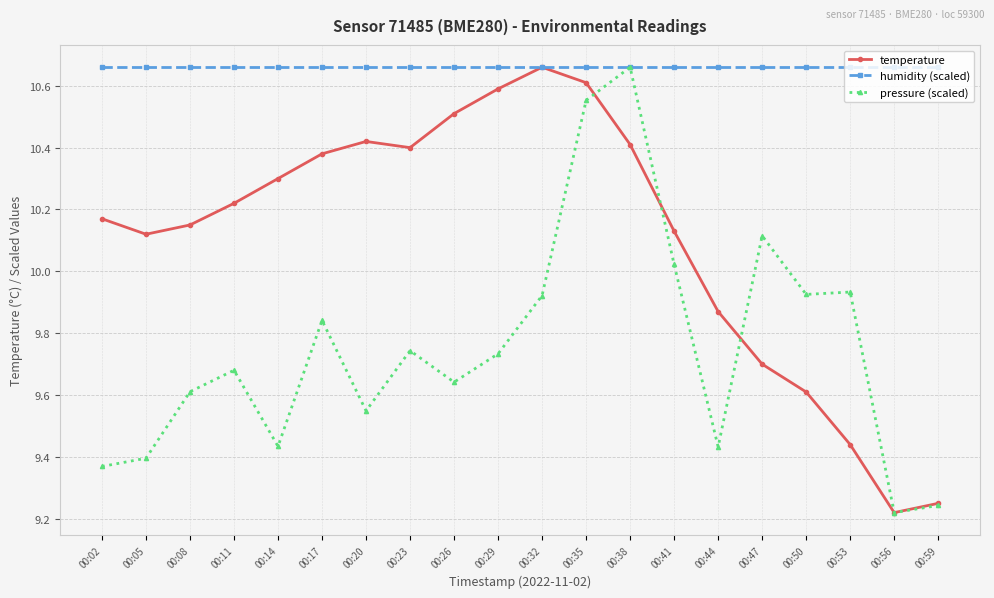

Which series has the largest total across all categories?

humidity (scaled)